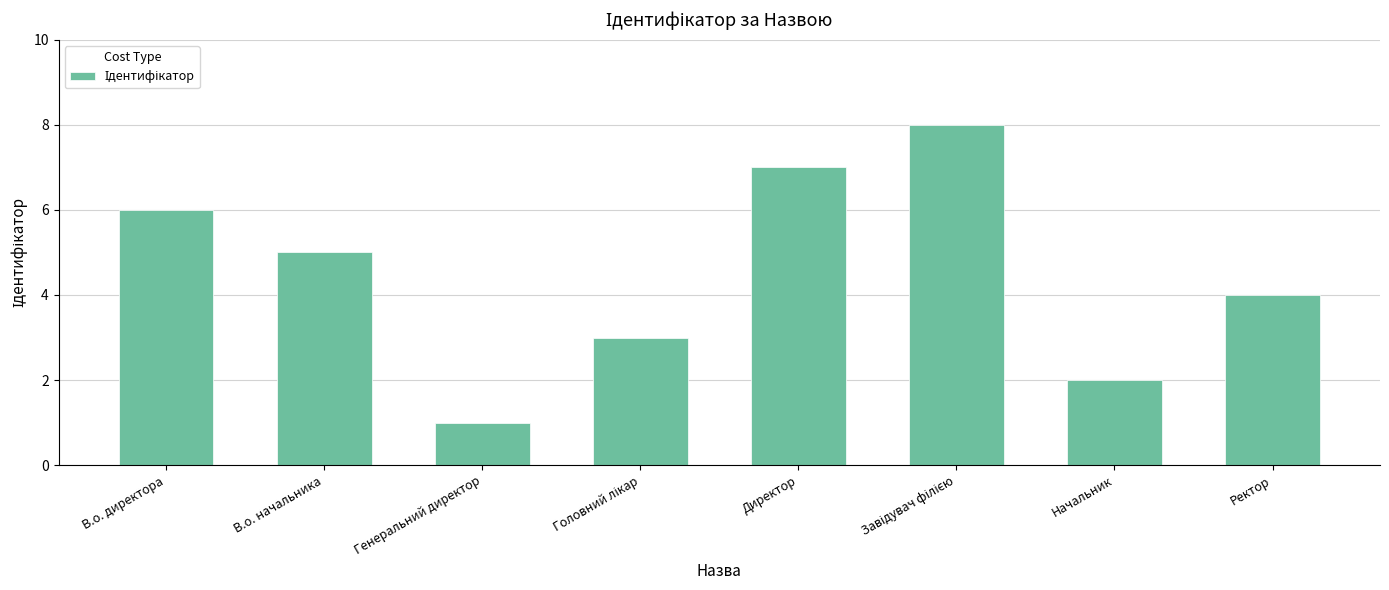

Between В.о. начальника and Ректор, which is larger?

В.о. начальника